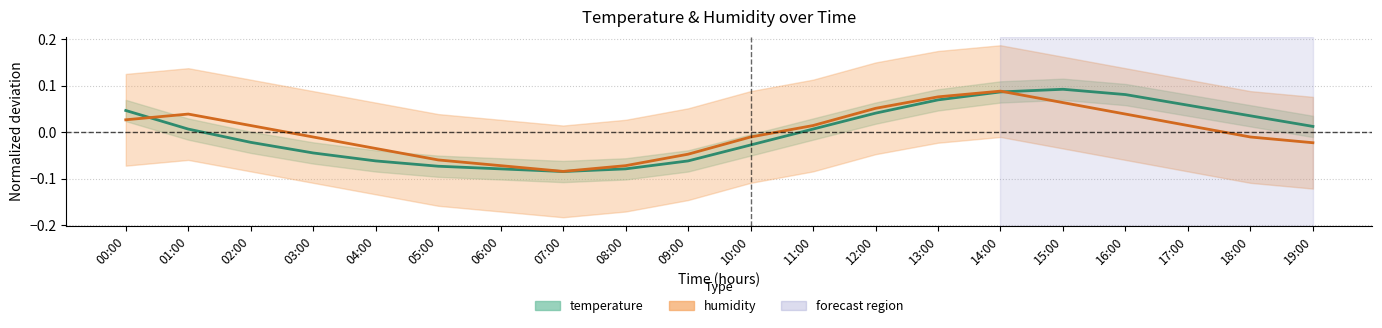

Rank the categories by humidity value from highest to lowest.

14:00, 13:00, 15:00, 12:00, 01:00, 16:00, 00:00, 02:00, 11:00, 17:00, 03:00, 10:00, 18:00, 19:00, 04:00, 09:00, 05:00, 06:00, 08:00, 07:00